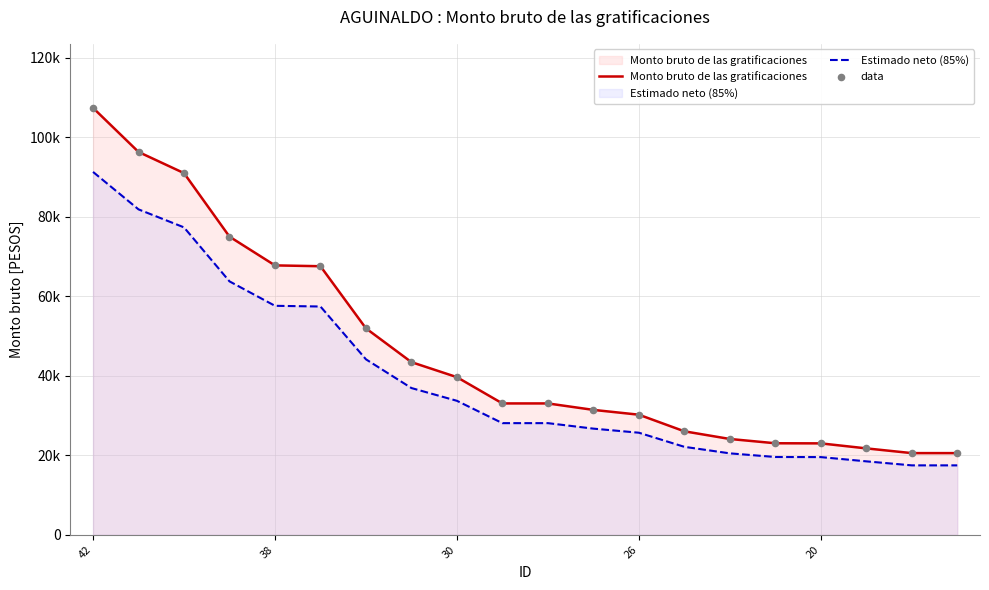

At which category is the sum across all series the highest?

42